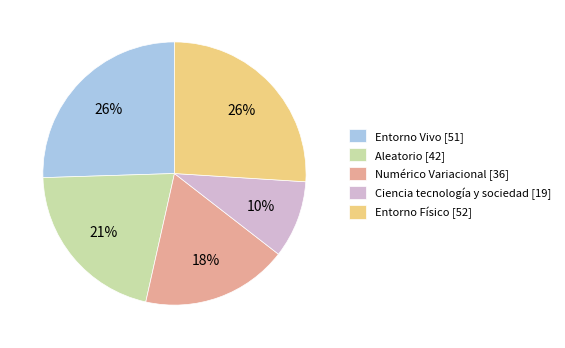

Between Aleatorio [42] and Ciencia tecnología y sociedad [19], which is larger?

Aleatorio [42]